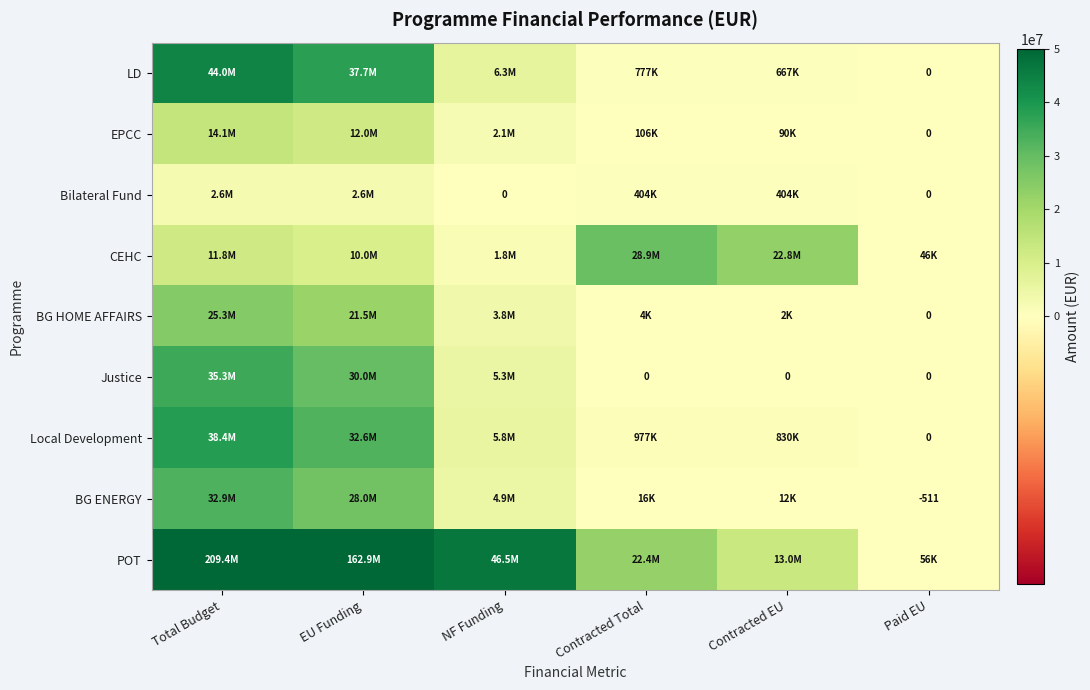

What is the sum of all Bilateral Fund values?

6011841.5